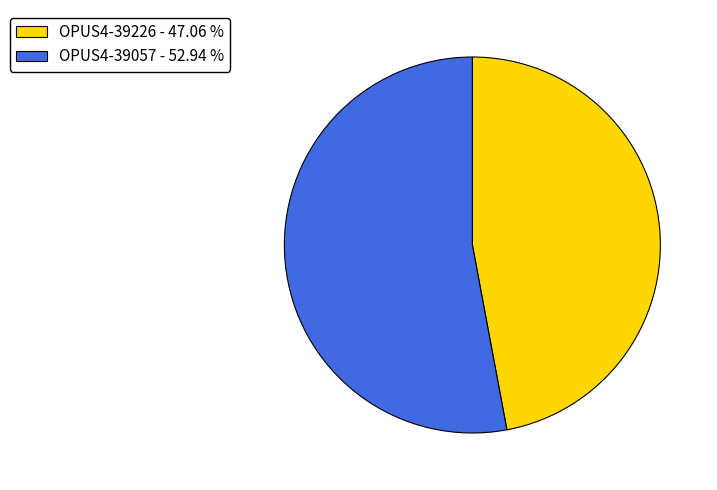

Is OPUS4-39226 the majority of the pie?

No